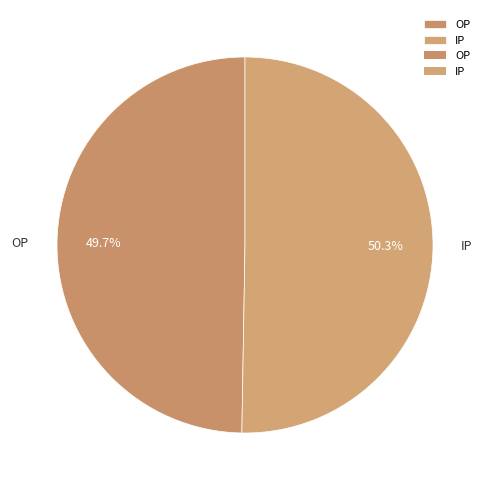

Which slice is the largest?

IP